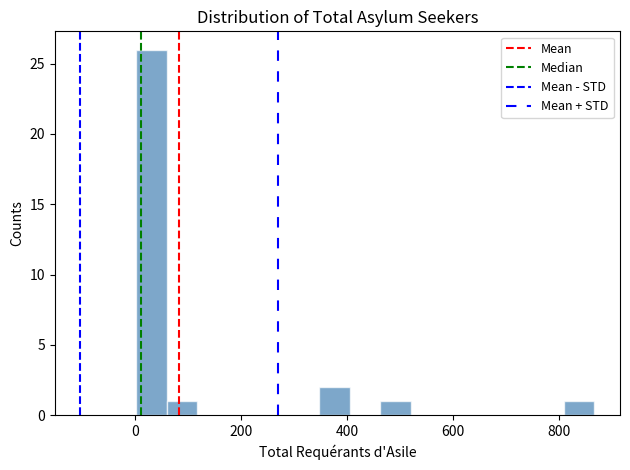

Around what value on the x-axis is the tallest bar? Give the approximate position of its centre, as read against the axis.

20